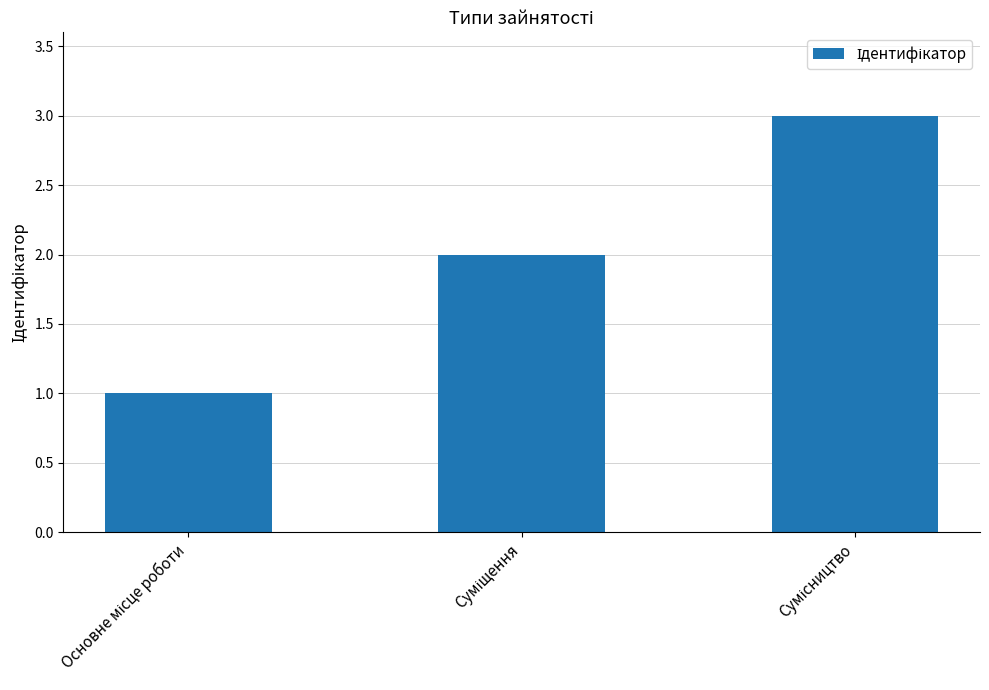

How many bars are there in total?

3